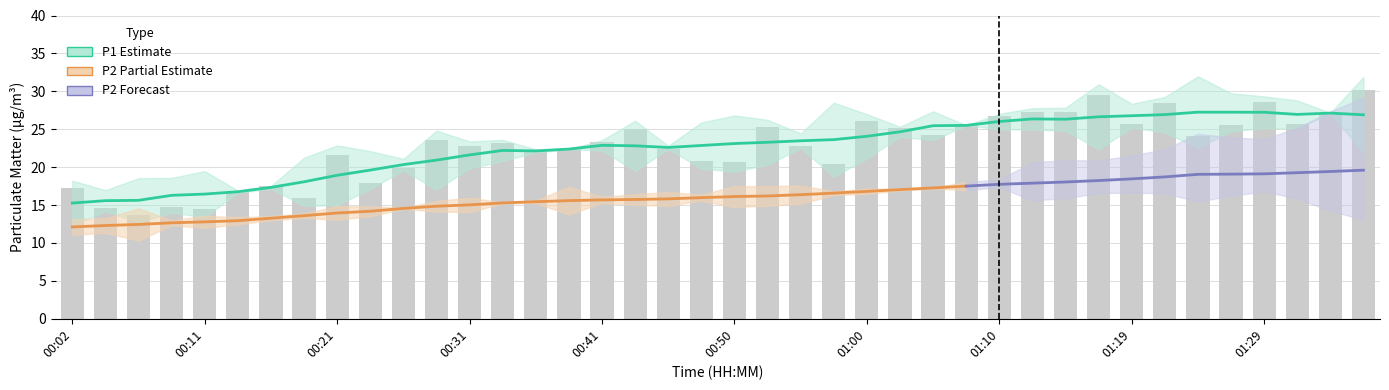

What is the sum of the values at 00:53 and 00:28?

48.8